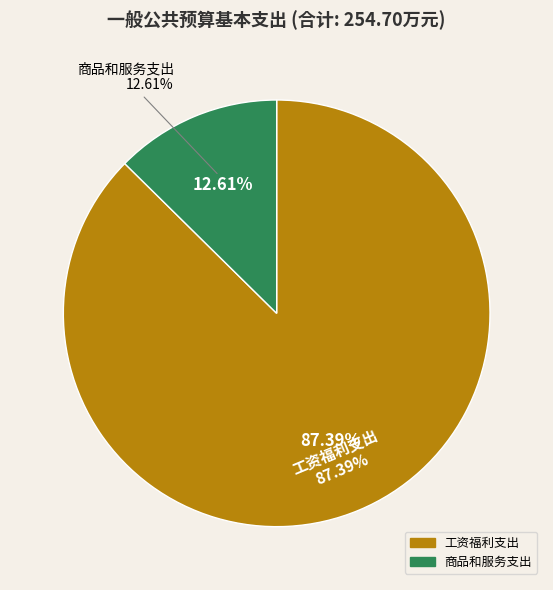

How many segments does this pie chart have?

2